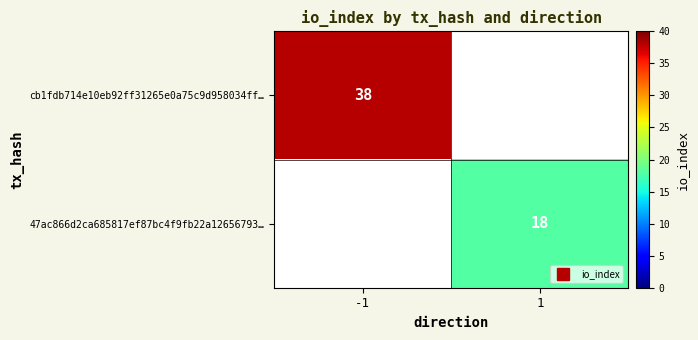

What is the greatest value displayed?

38.0